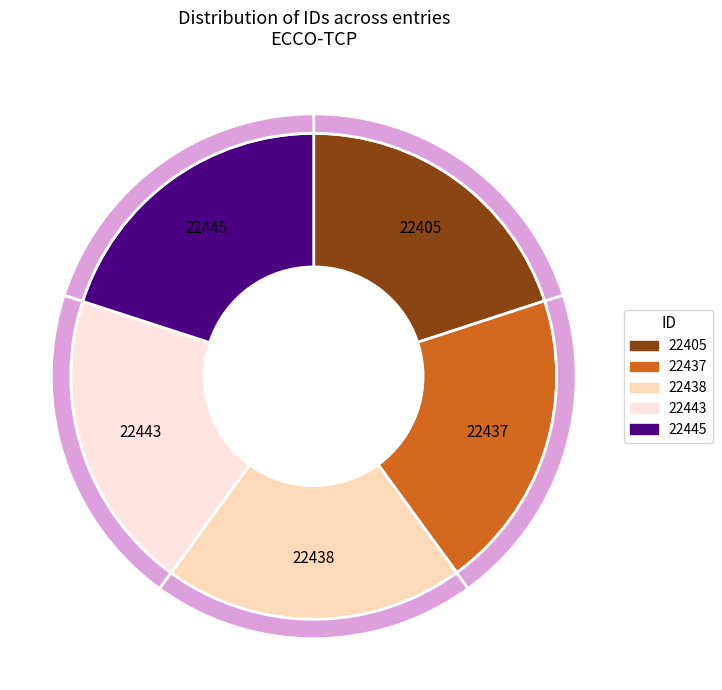

To the nearest percent, what percentage of the pie is 22437?

20%